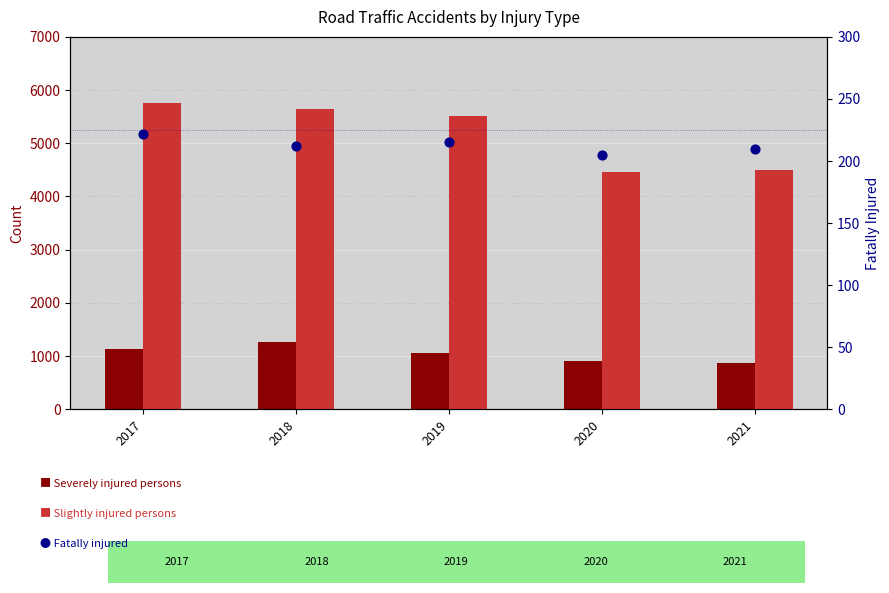

At which category is the sum across all series the highest?

2018